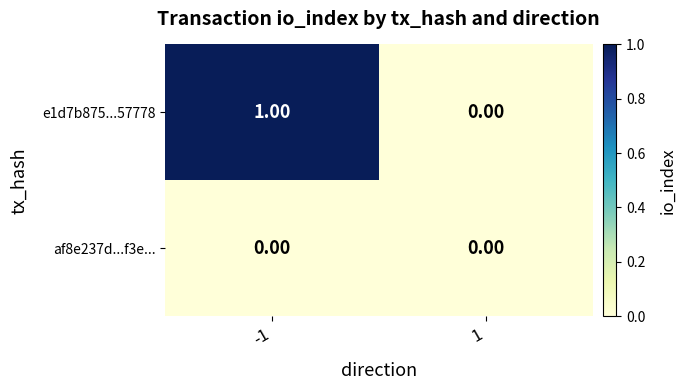

At which category is the sum across all series the highest?

-1